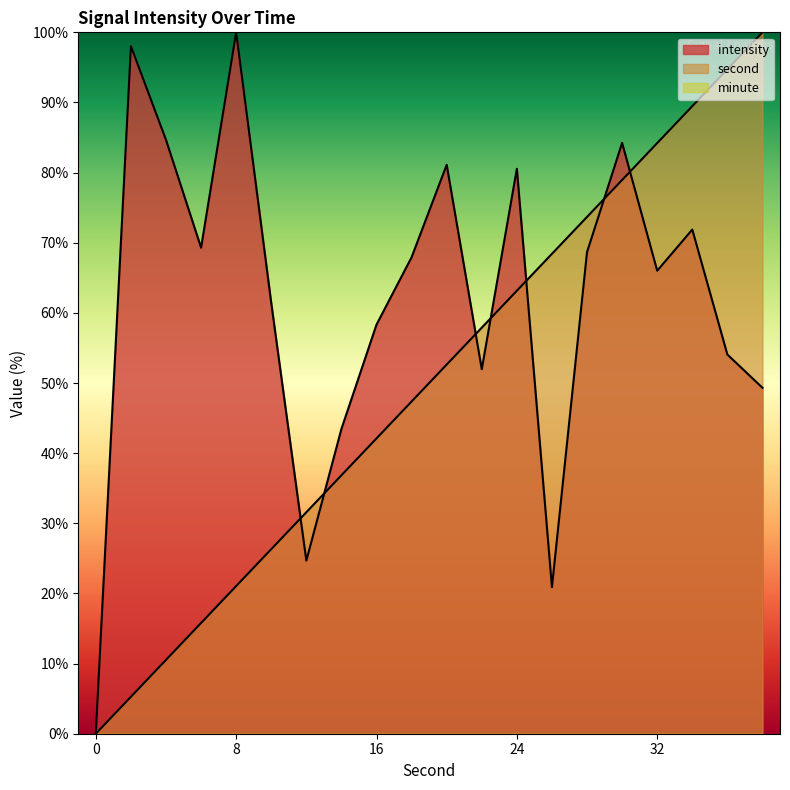

What is the difference between the second values at 18 and 24?

15.8